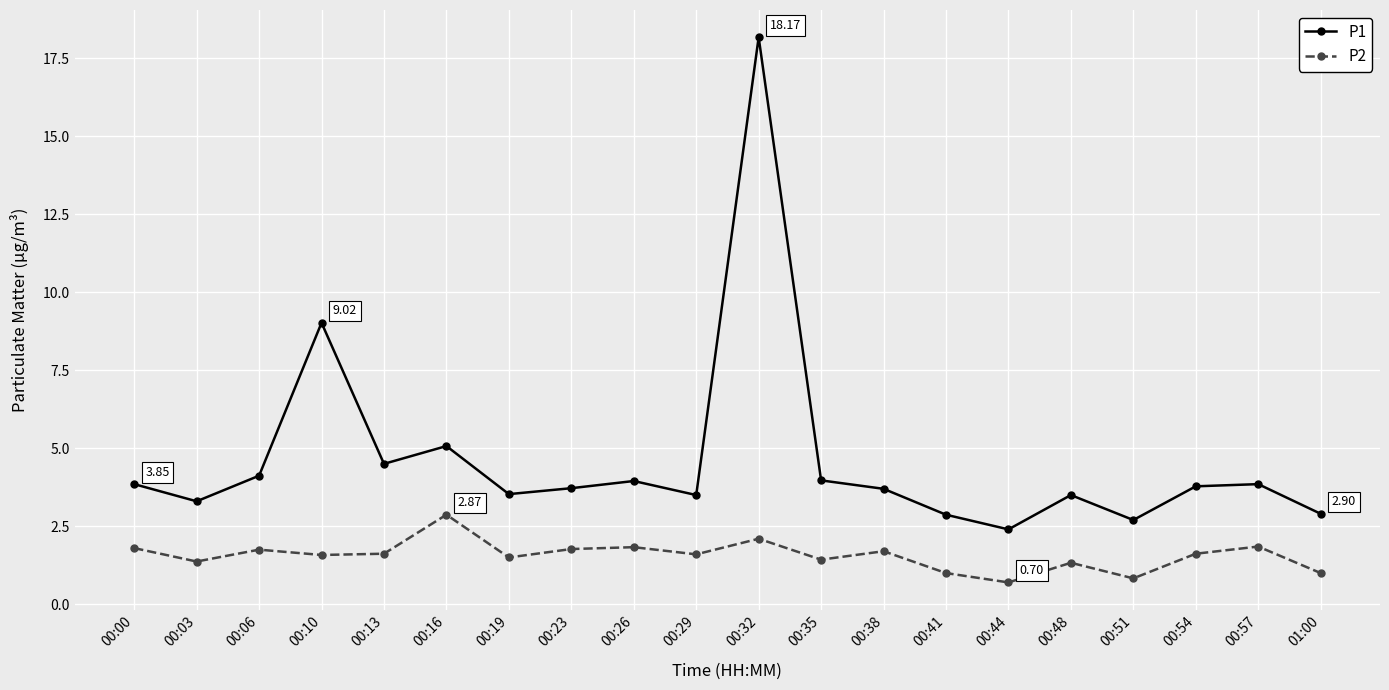

Where is P1 nearest to the value 10?

00:10